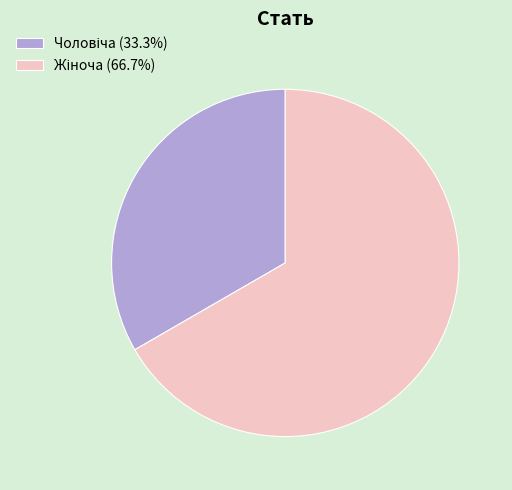

Is there any slice that represents more than half of the pie?

Yes